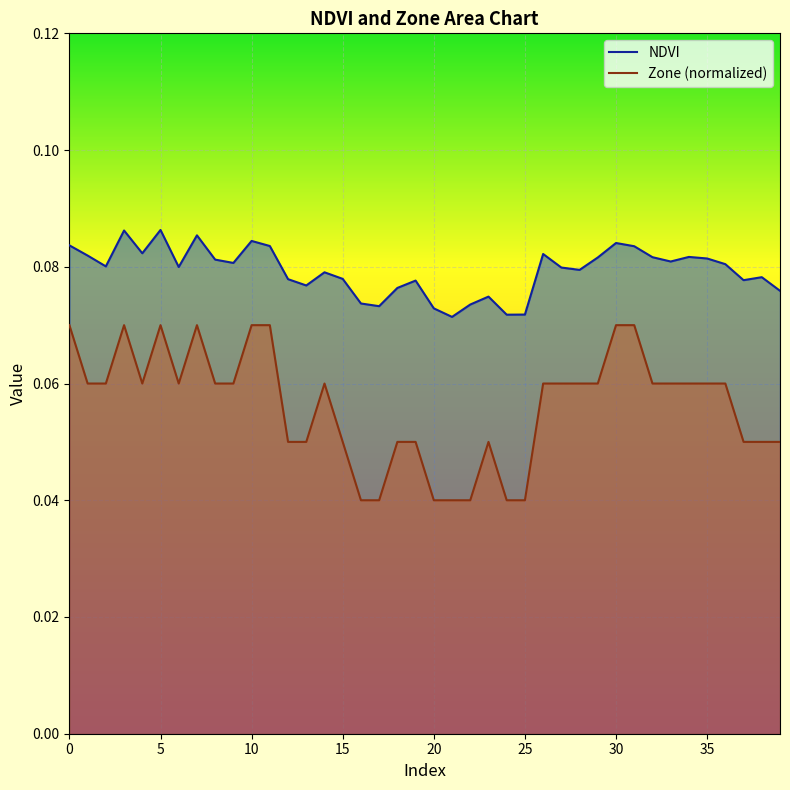

In Zone, how many points are lower than both neighbors (excluding endpoints)?

2